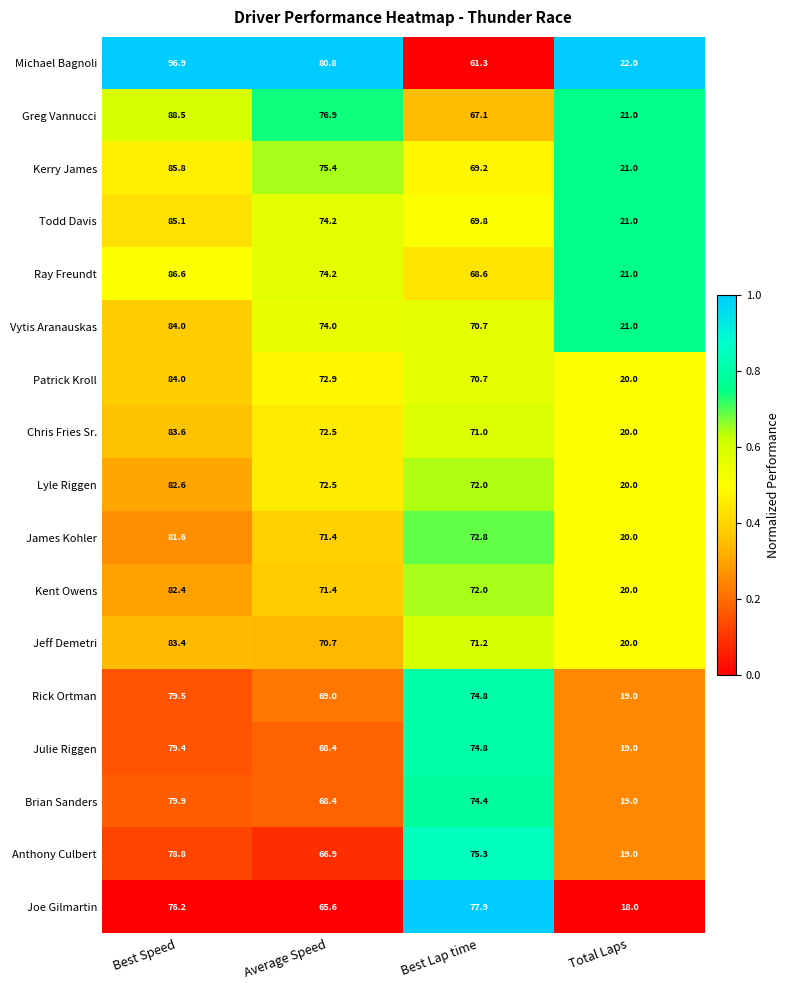

Rank the categories by Lyle Riggen value from lowest to highest.

Total Laps, Best Lap time, Average Speed, Best Speed